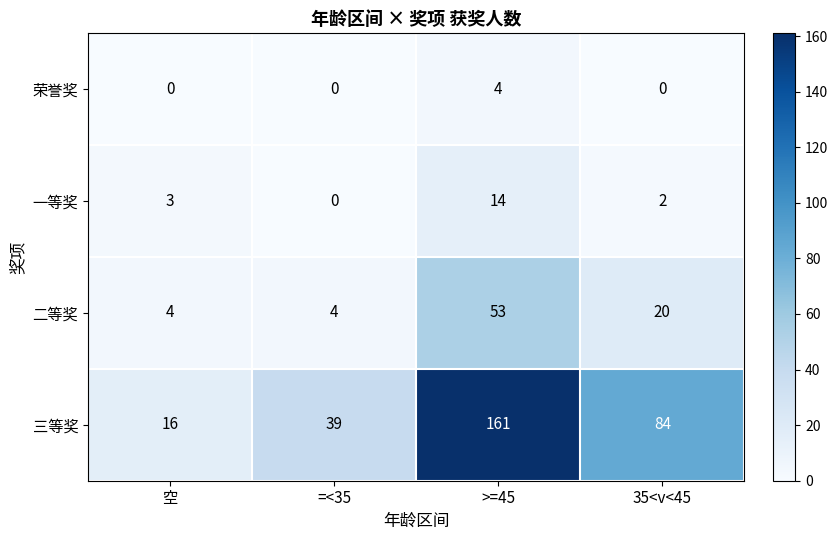

What is the highest value of the 二等奖 series?

53